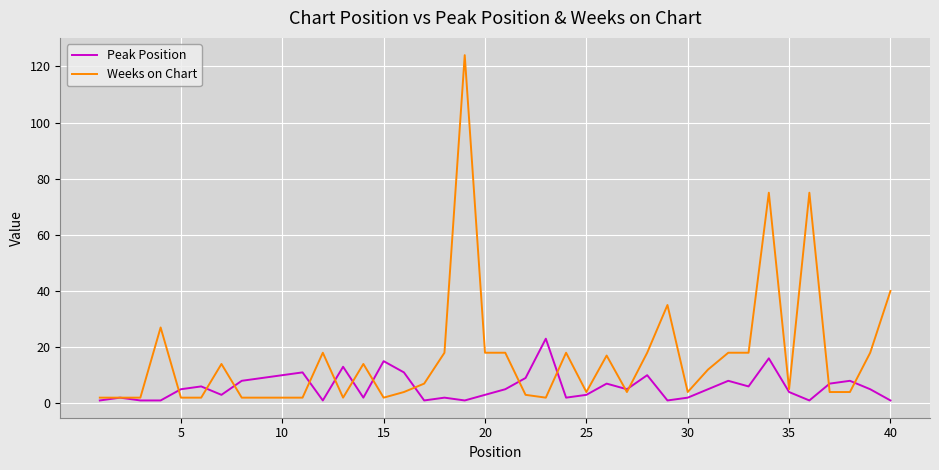

List the series in order of their peak value, lowest first.

Peak Position, Weeks on Chart